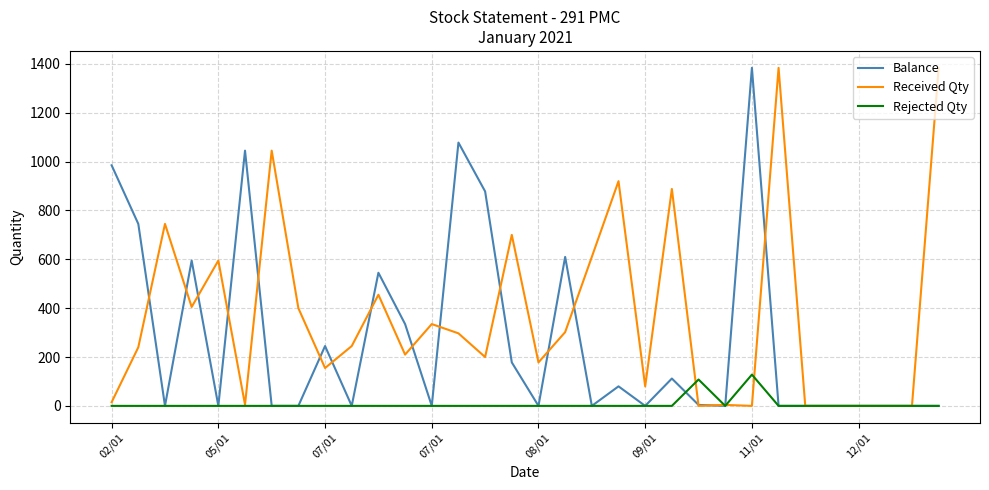

What is the maximum value shown in the chart?

1384